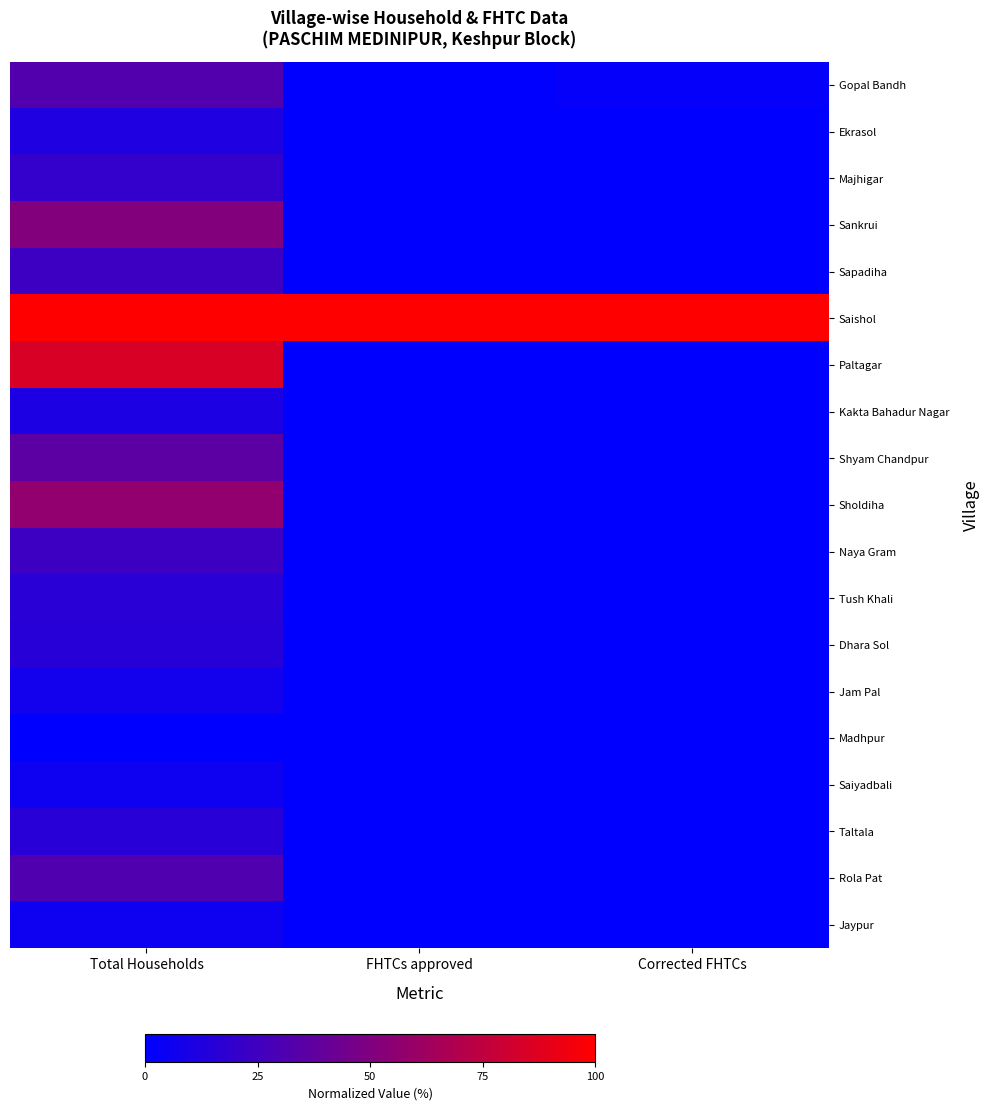

What is the difference between the highest and lowest values at Corrected FHTCs?

1.0